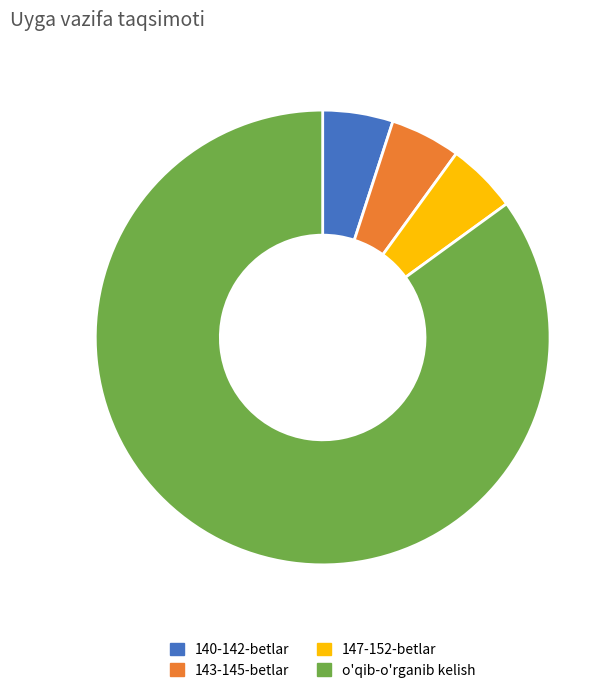

How many slices are in this pie chart?

4